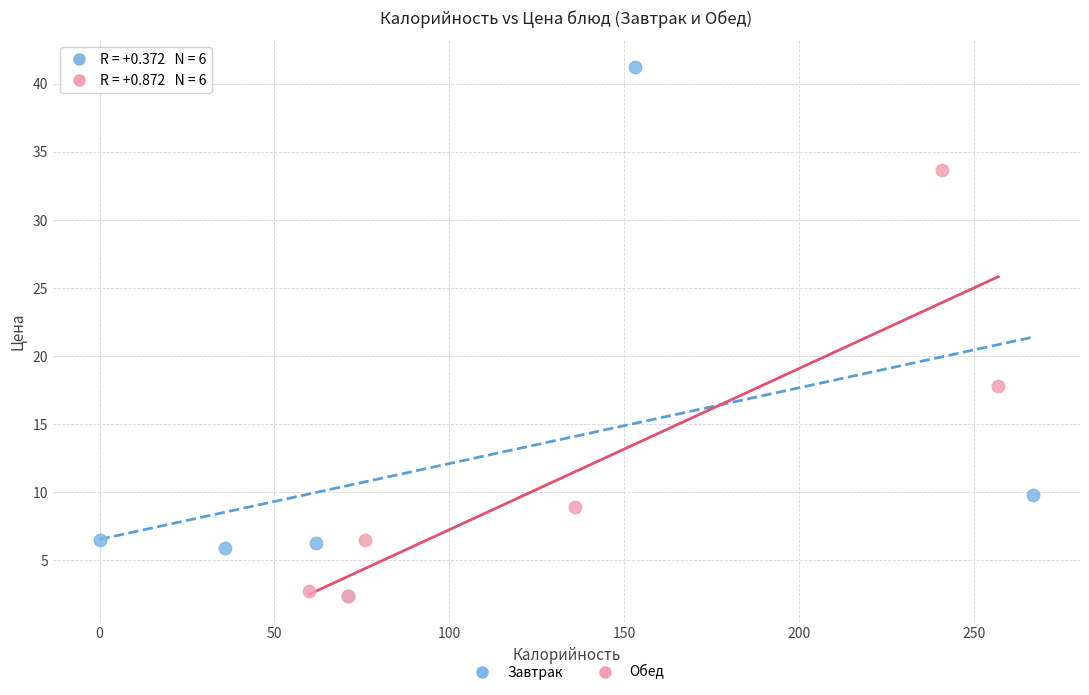

Which series has the widest spread of Y values?

Завтрак